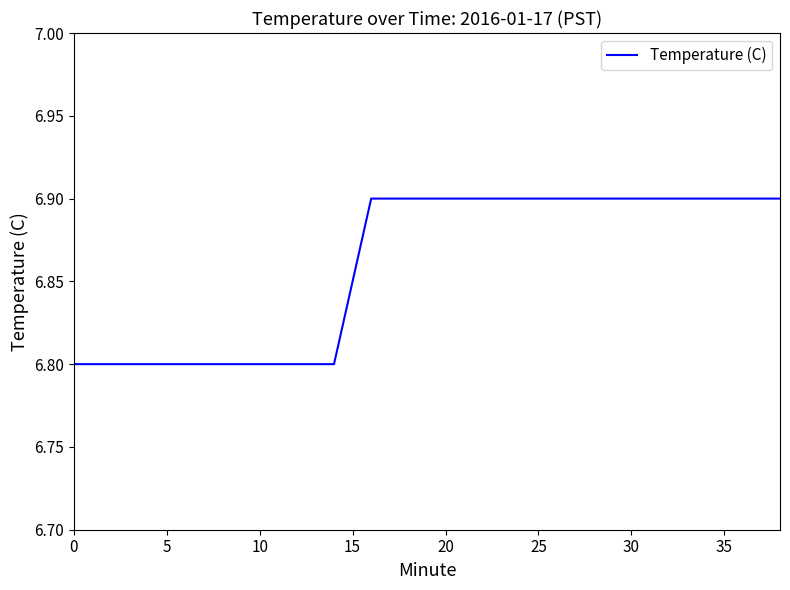

What is the greatest value displayed?

6.9